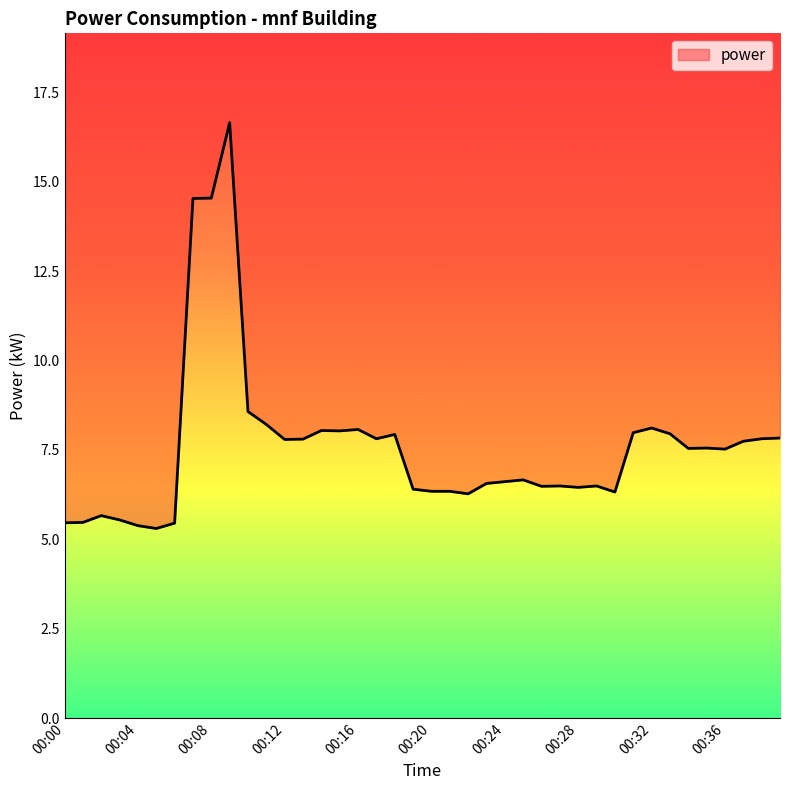

Which has a higher value, 00:10 or 00:37?

00:10